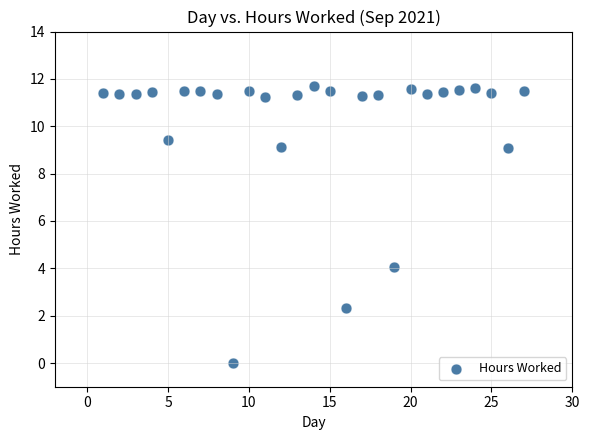

What is the range of X values (max minus min)?

26.0